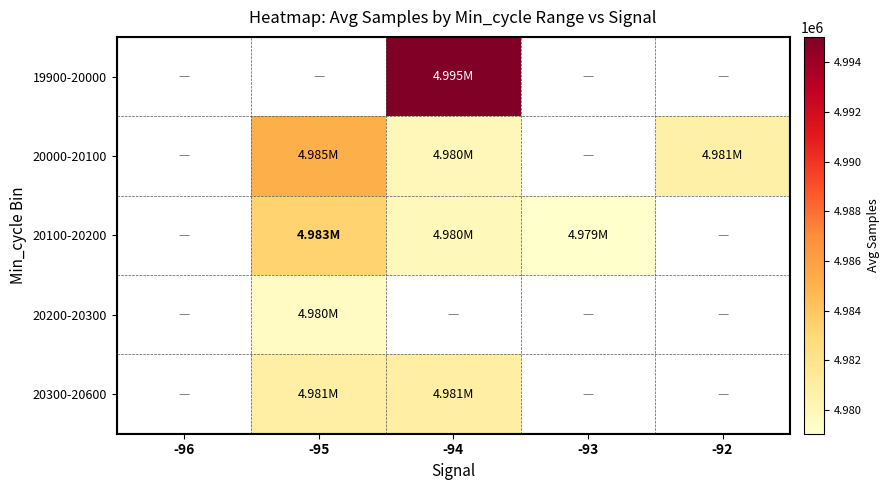

How many positive values does the 20000-20100 series have?

3